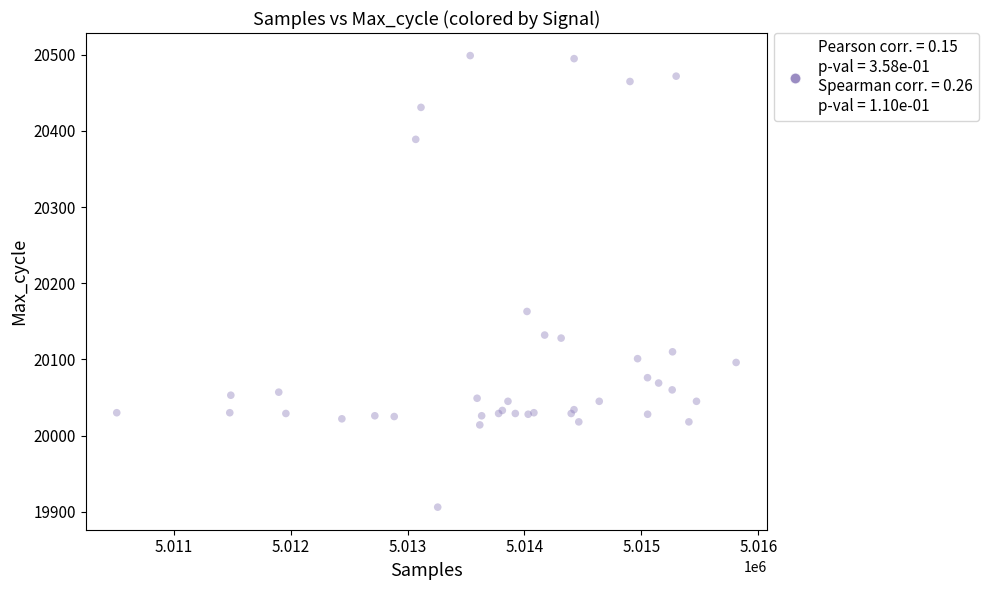

What Y value in the scatter plot is closest to 20202?

20163